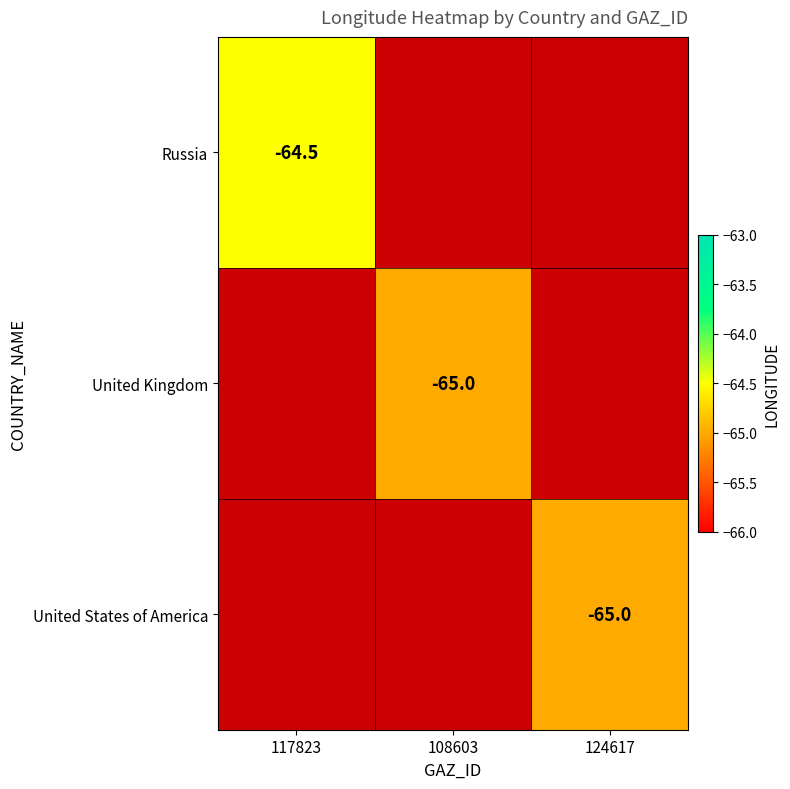

The United Kingdom series shows -65.0 at 108603. True or false?

True